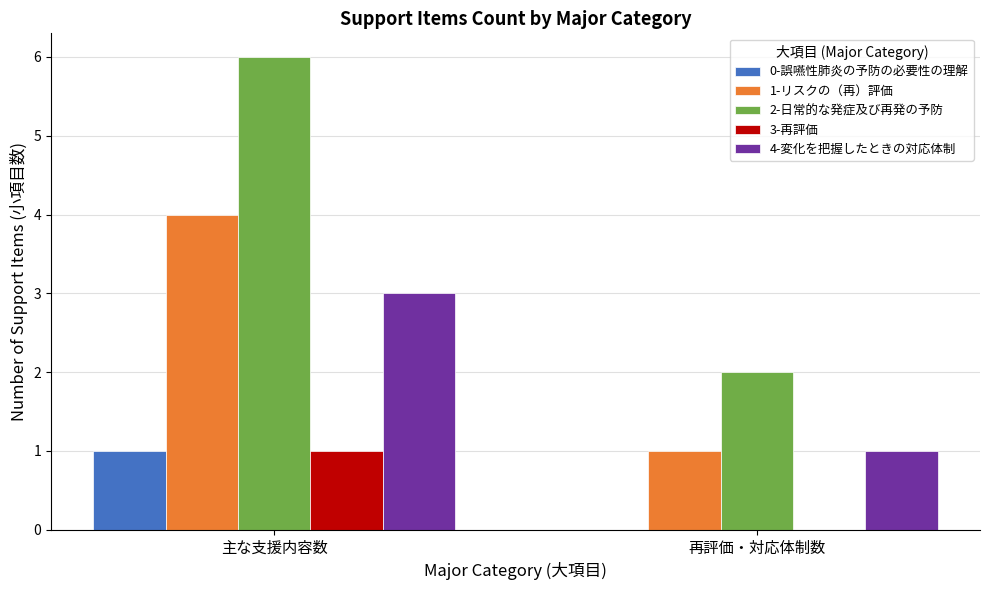

Which series changed the most between 主な支援内容数 and 再評価・対応体制数?

2-日常的な発症及び再発の予防